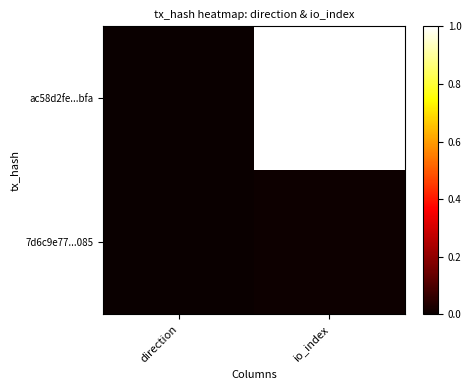

Which series changed the most between direction and io_index?

ac58d2fe...bfa